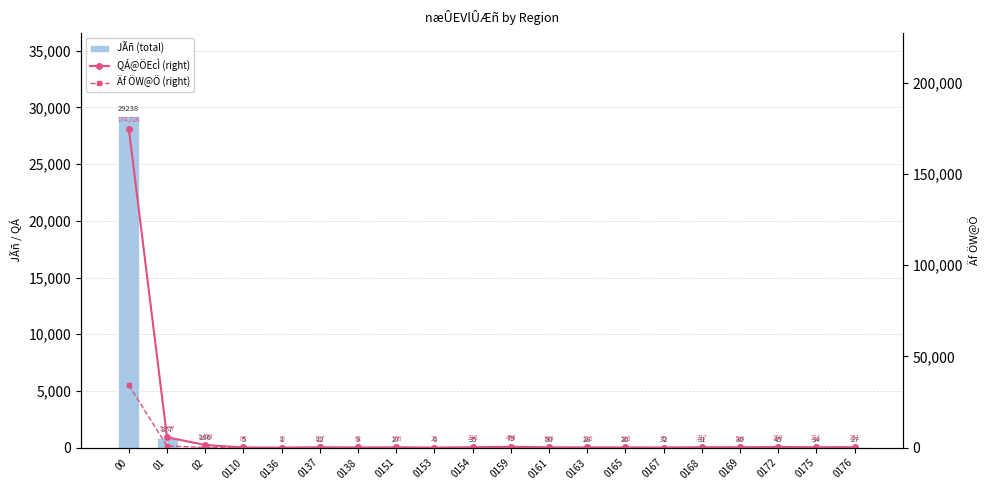

At which label does Äf ÖW@Ö (right) first exceed 33?

00